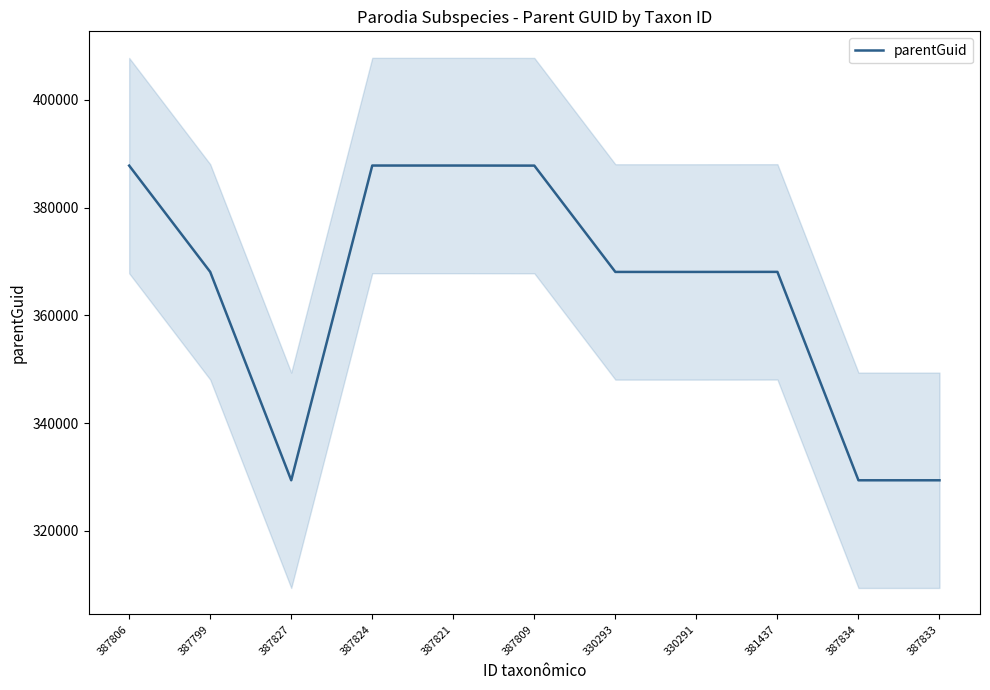

What is the value of the 7th point from the left?

368059